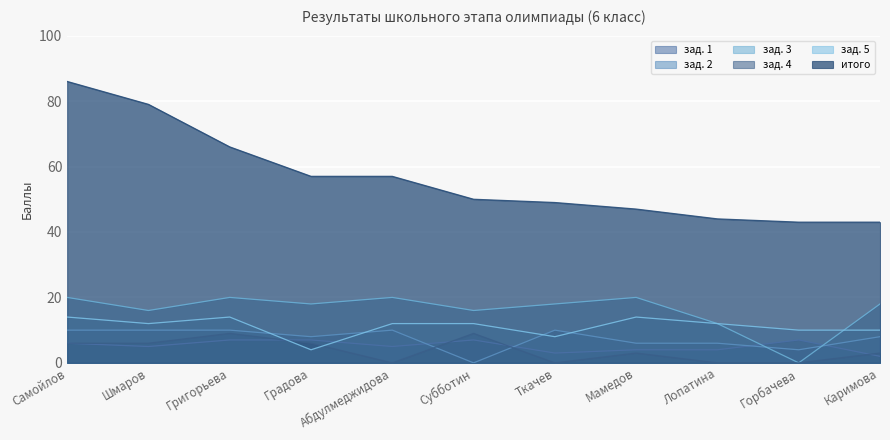

Reading right to left, list all the values displayed in this chart.

зад. 1: 2	7	4	4	3	7	5	7	7	5	6
зад. 2: 8	4	6	6	10	0	10	8	10	10	10
зад. 3: 18	0	12	20	18	16	20	18	20	16	20
зад. 4: 3	0	0	3	0	9	0	6	9	6	6
зад. 5: 10	10	12	14	8	12	12	4	14	12	14
итого: 43	43	44	47	49	50	57	57	66	79	86